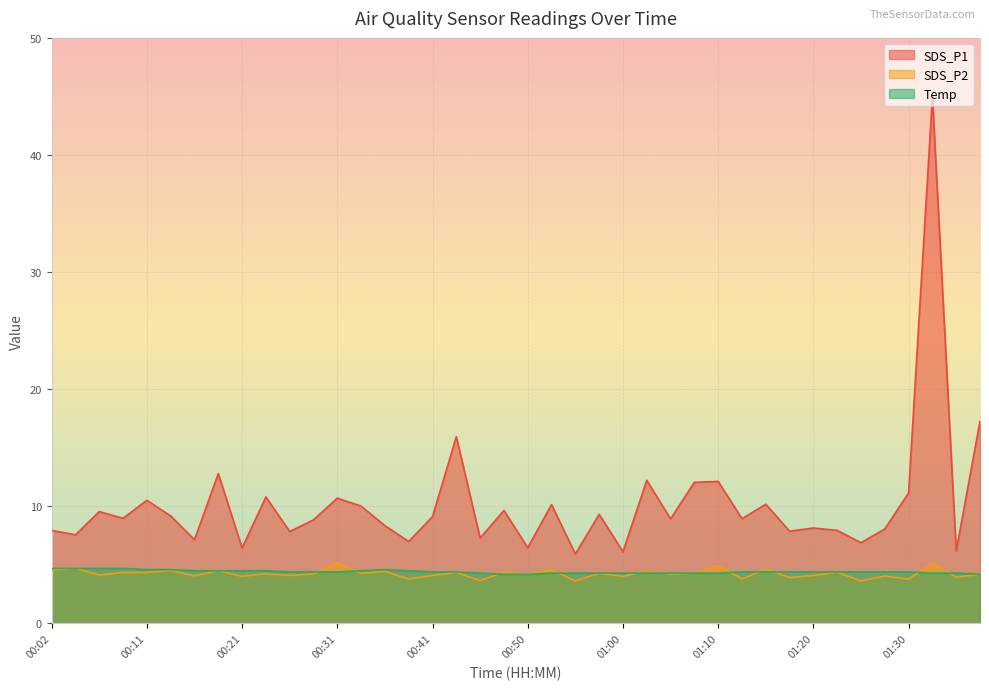

Reading left to right, list all the values displayed in this chart.

SDS_P1: 8.0	7.6	9.6	9.0	10.5	9.2	7.2	12.8	6.5	10.8	7.8	8.8	10.7	10.0	8.3	7.0	9.1	15.9	7.3	9.7	6.5	10.2	5.9	9.3	6.1	12.2	8.9	12.1	12.1	8.9	10.2	7.9	8.2	8.0	6.9	8.1	11.2	45.0	6.2	17.3
SDS_P2: 4.6	4.7	4.1	4.3	4.3	4.5	4.1	4.5	4.0	4.2	4.1	4.2	5.2	4.3	4.5	3.8	4.1	4.3	3.7	4.4	4.2	4.6	3.6	4.3	4.0	4.5	4.2	4.3	5.0	3.8	4.7	3.9	4.1	4.4	3.6	4.0	3.8	5.2	4.0	4.2
Temp: 4.7	4.7	4.7	4.7	4.6	4.6	4.5	4.5	4.5	4.5	4.4	4.4	4.4	4.5	4.6	4.5	4.4	4.4	4.3	4.2	4.2	4.3	4.3	4.3	4.3	4.3	4.3	4.3	4.3	4.4	4.4	4.4	4.4	4.4	4.4	4.4	4.4	4.3	4.3	4.2